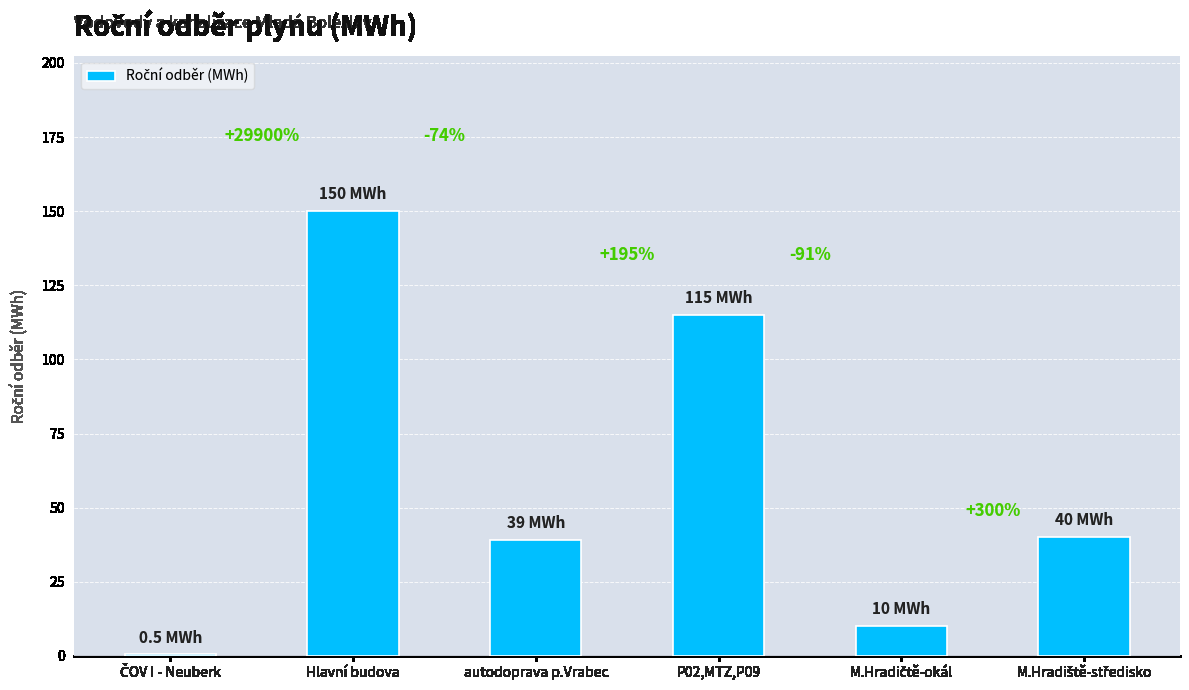

What is the change in value from ČOV I - Neuberk to autodoprava p.Vrabec?

+38.5